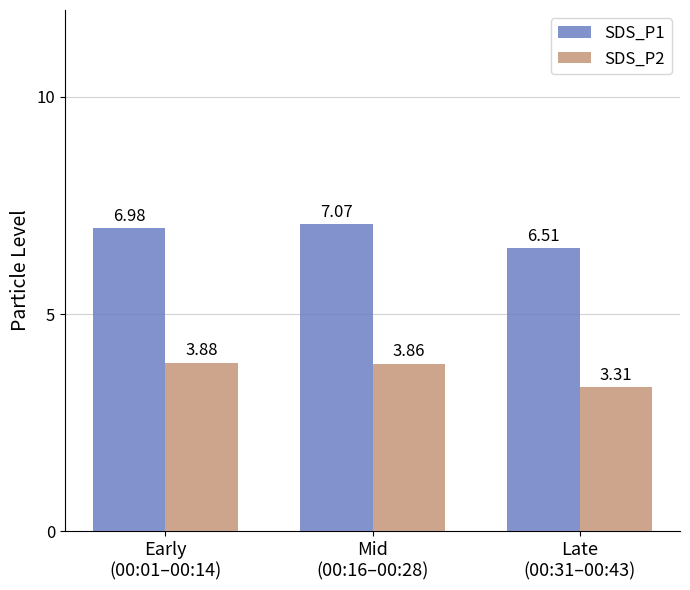

What is the sum of the SDS_P2 values at Late
(00:31–00:43) and Mid
(00:16–00:28)?

7.2